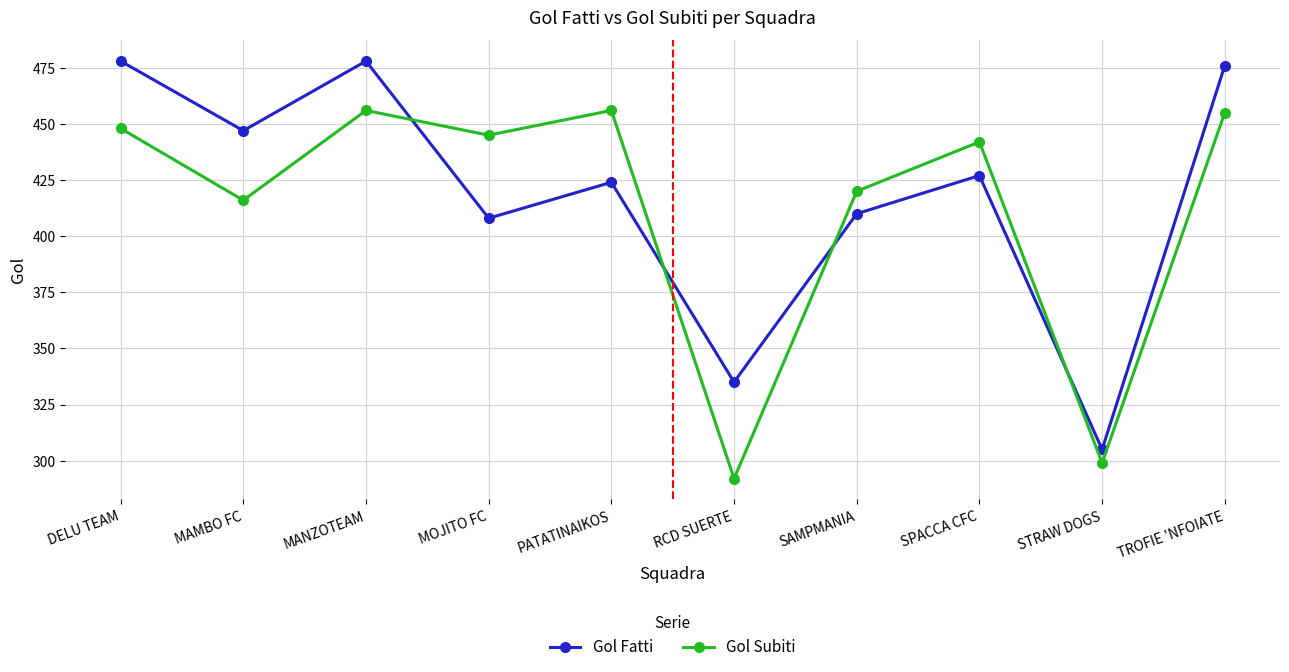

Rank the series by their average value, from lowest to highest.

Gol Subiti, Gol Fatti